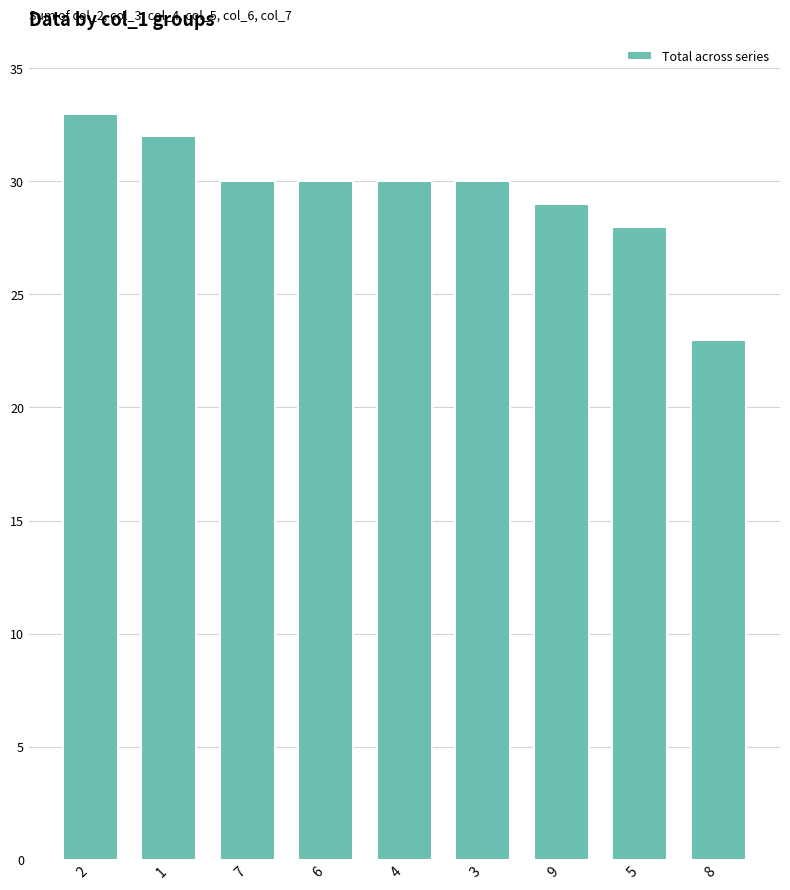

What is the average value?

29